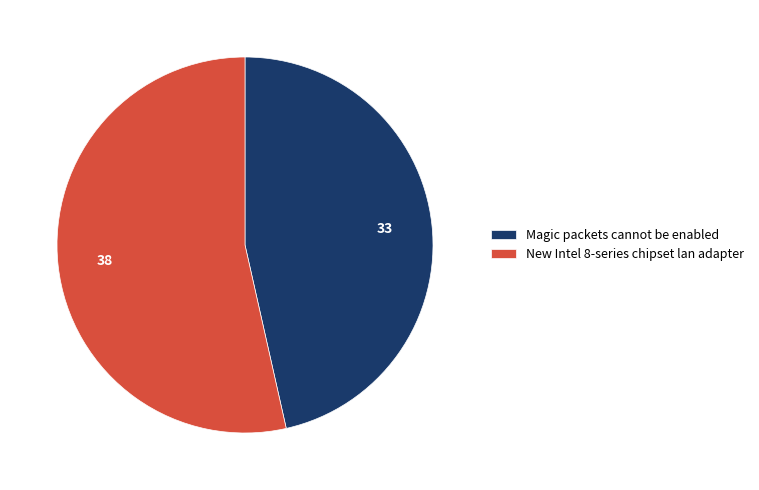

Which slice is the largest?

New Intel 8-series chipset lan adapter